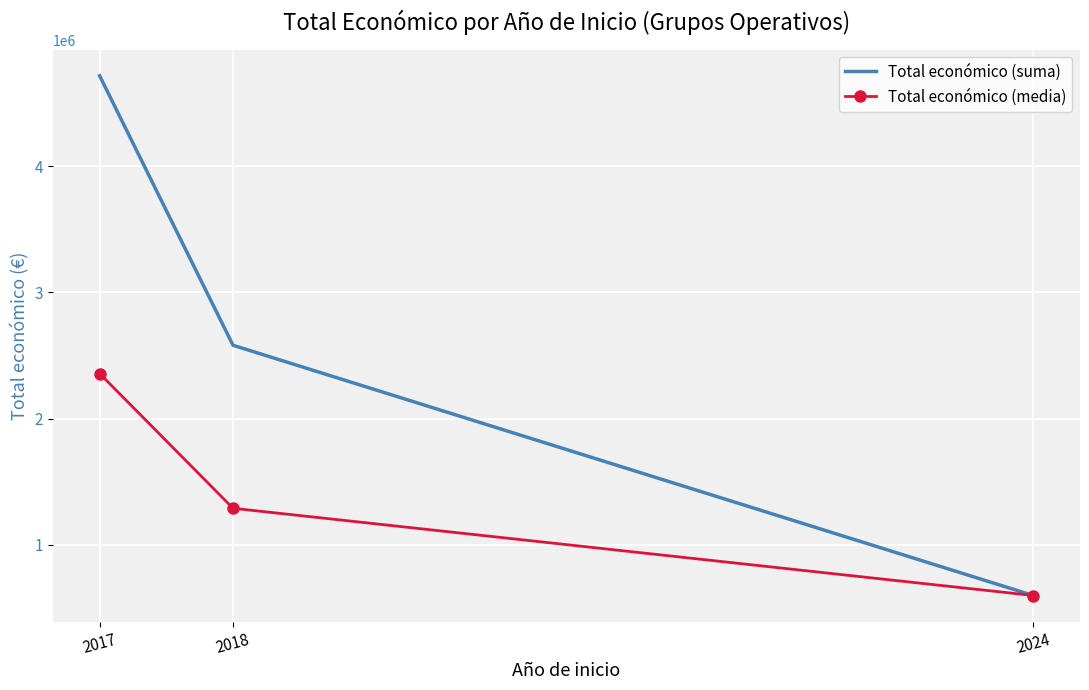

Which series has the largest range (max minus min)?

Total económico (suma)